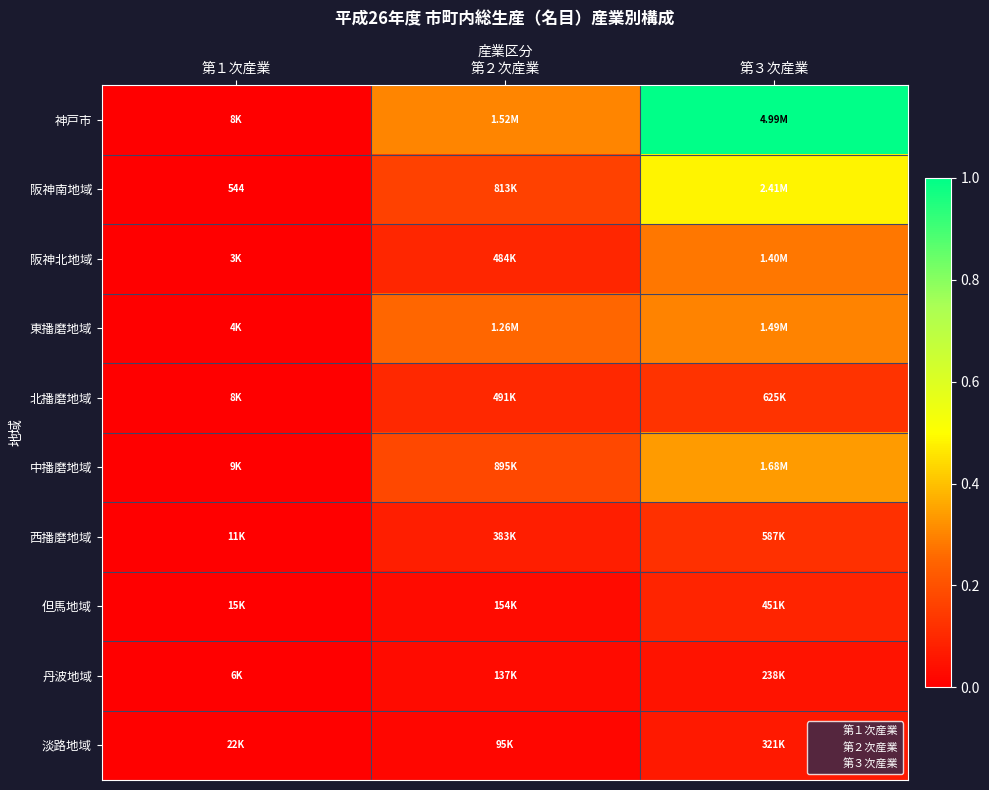

Which series has the largest total across all categories?

神戸市